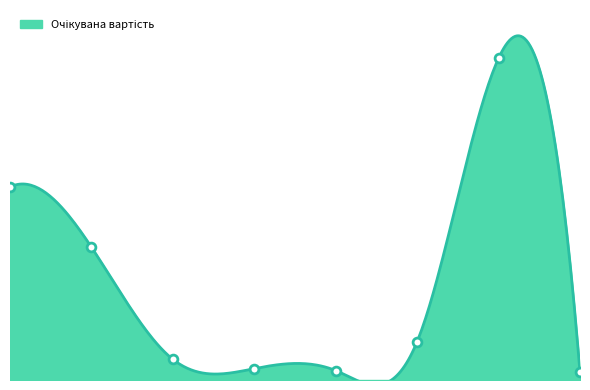

Between 4 and 7, which is larger?

7